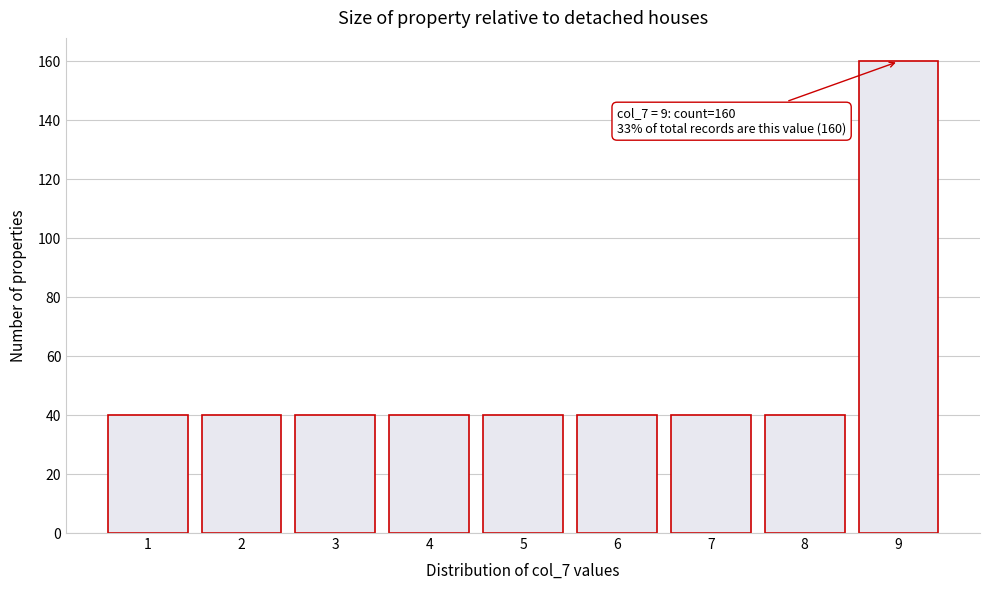

Reading left to right, extract all data points from this chart.

40	40	40	40	40	40	40	40	160